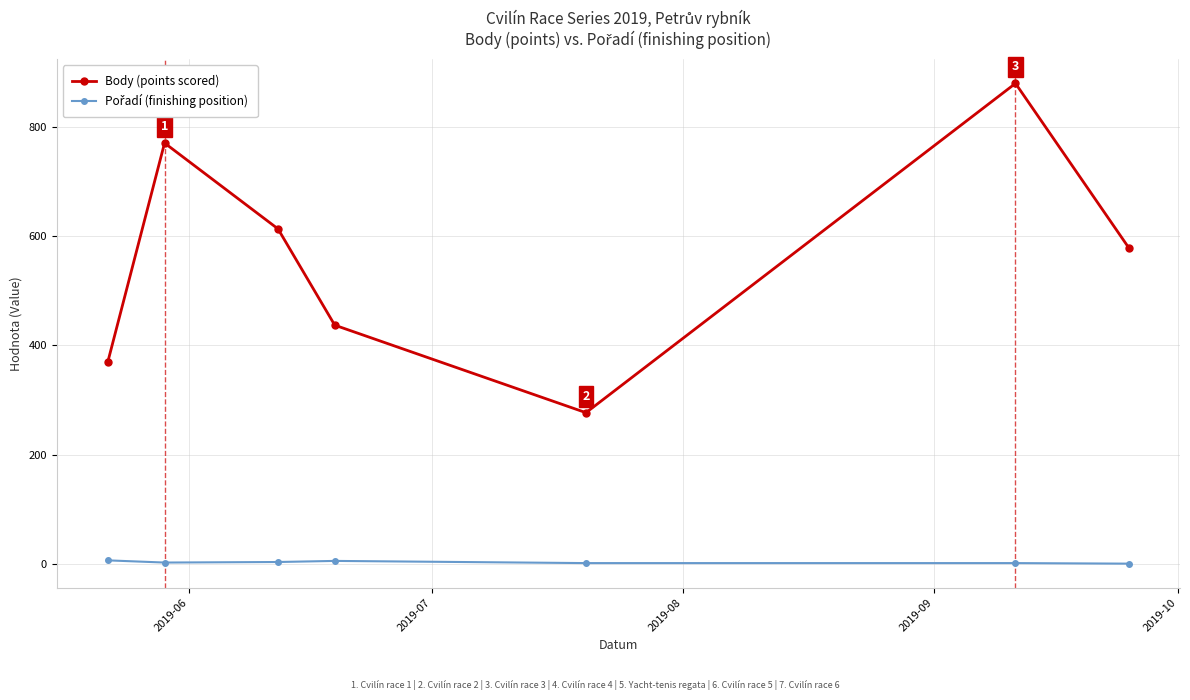

Which series has the widest spread of values?

Body (points scored)